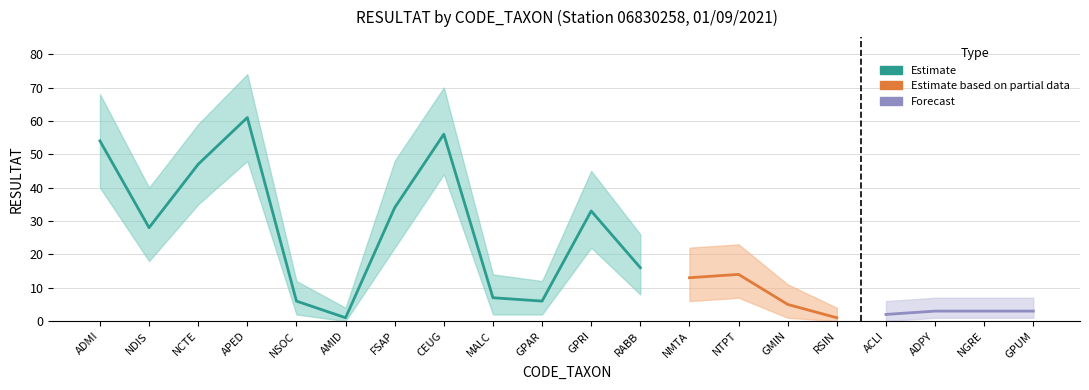

At which category is the sum across all series the highest?

APED